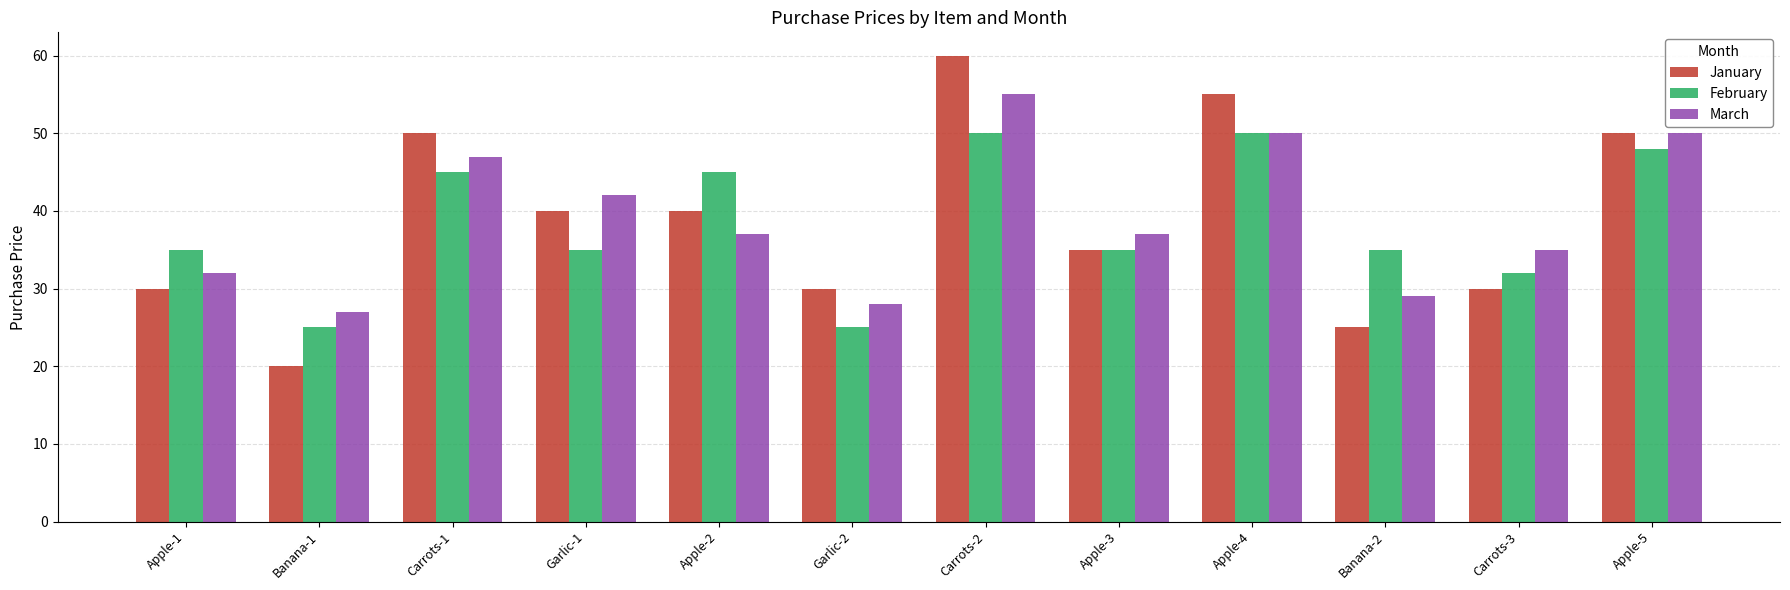

What is the maximum value shown in the chart?

60